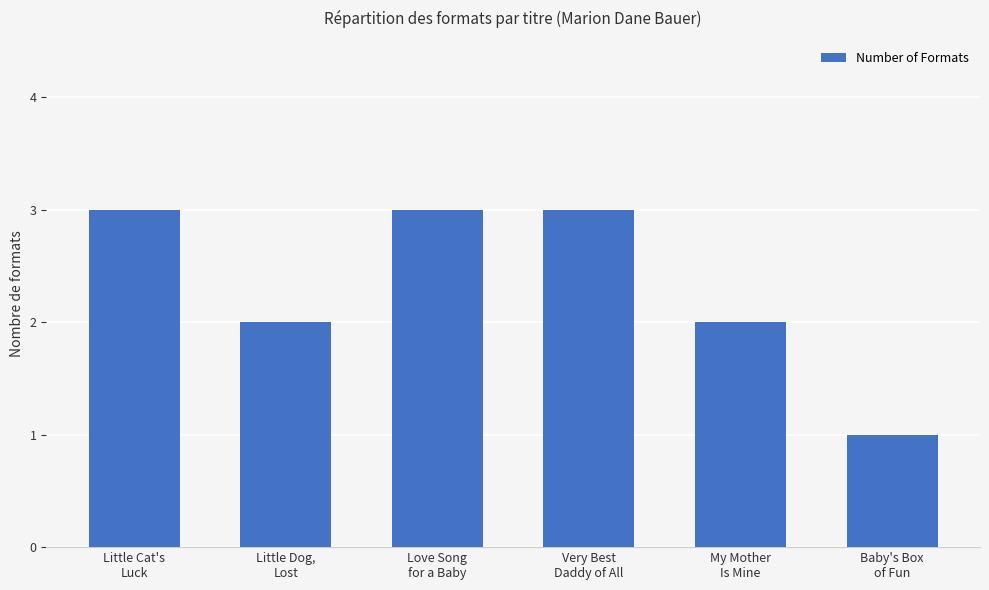

Does the chart contain stacked bars?

No